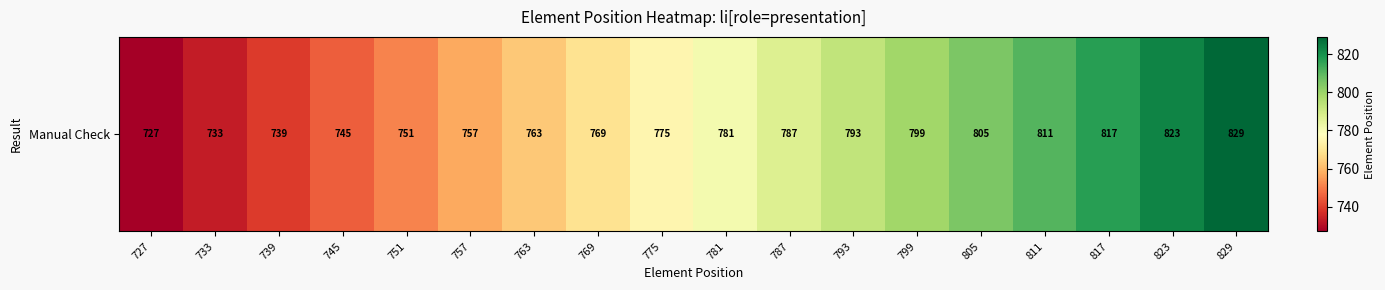

Reading left to right, what are all the values shown in this chart?

727	733	739	745	751	757	763	769	775	781	787	793	799	805	811	817	823	829